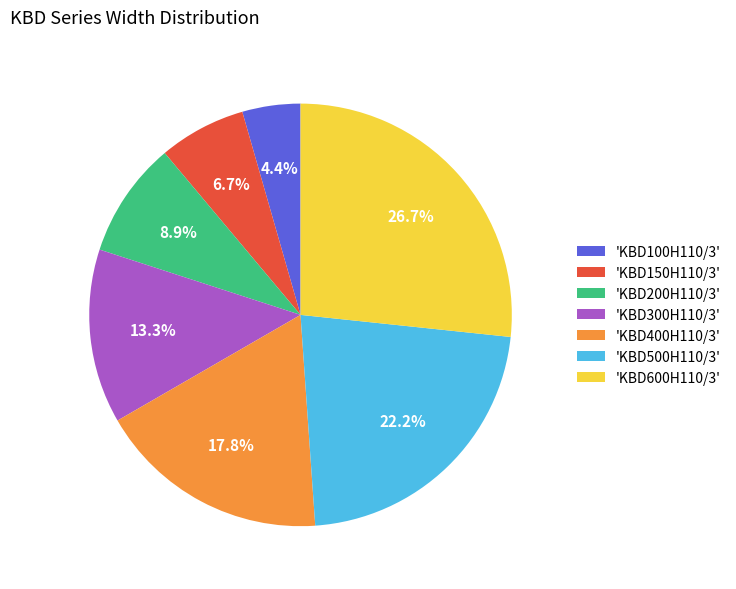

Is there any slice that represents more than half of the pie?

No